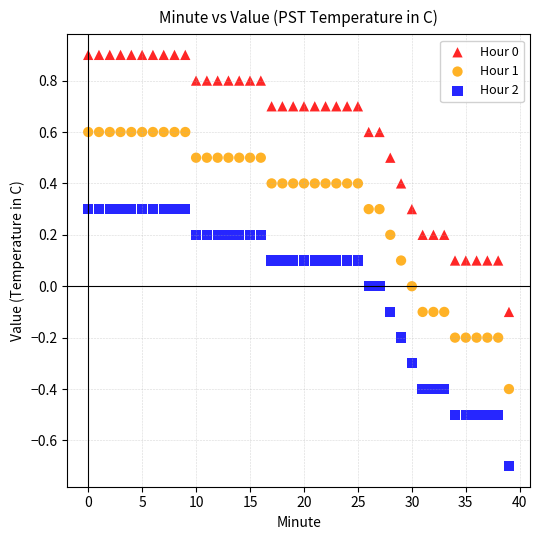

Across all data points, what is the range of Y values (max minus min)?

1.6